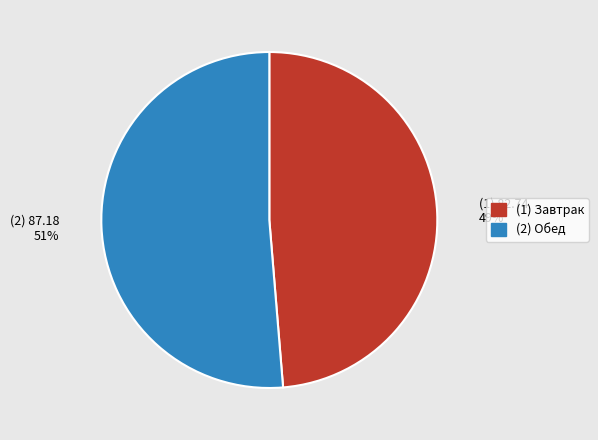

Is there a majority slice in this chart?

Yes